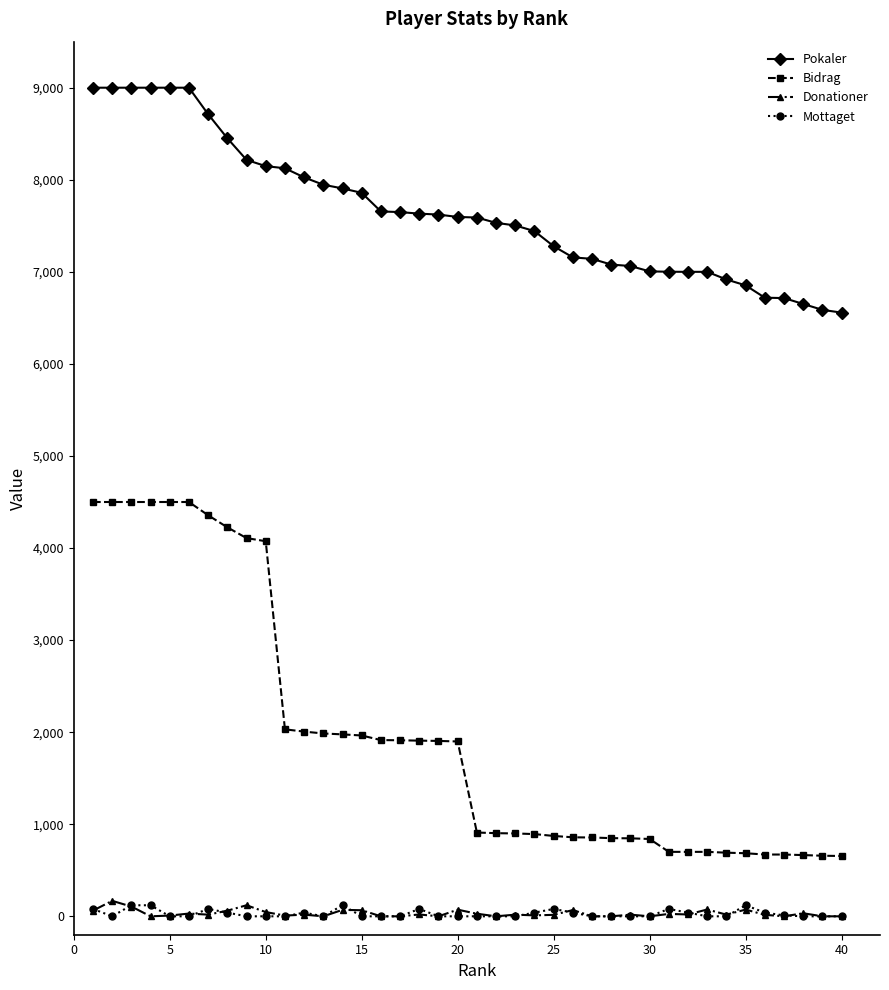

Does the chart display data point markers on the line(s)?

Yes